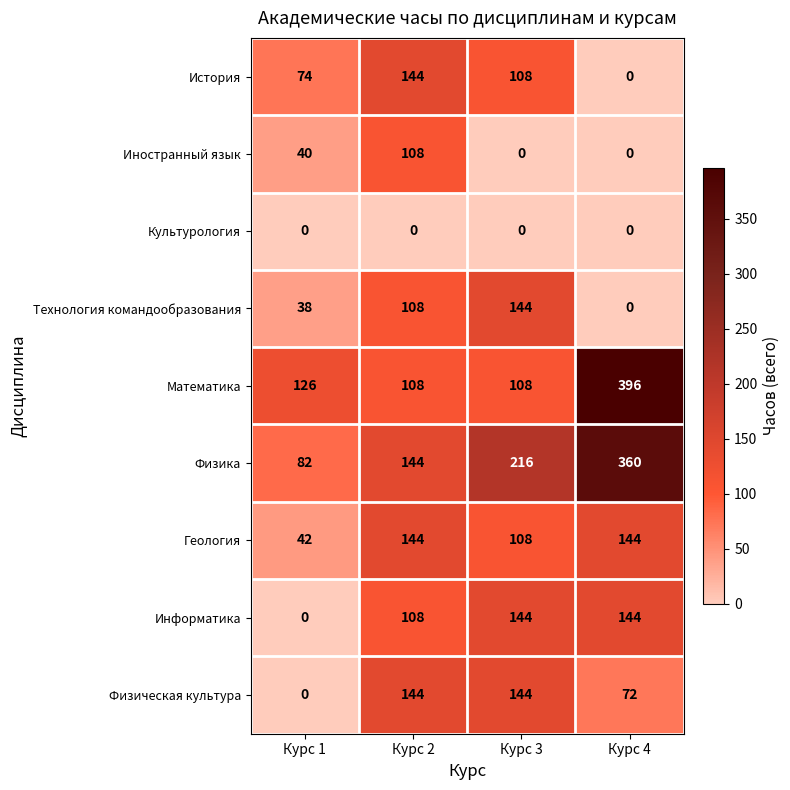

The value of Физика at Курс 4 is 360. True or false?

True